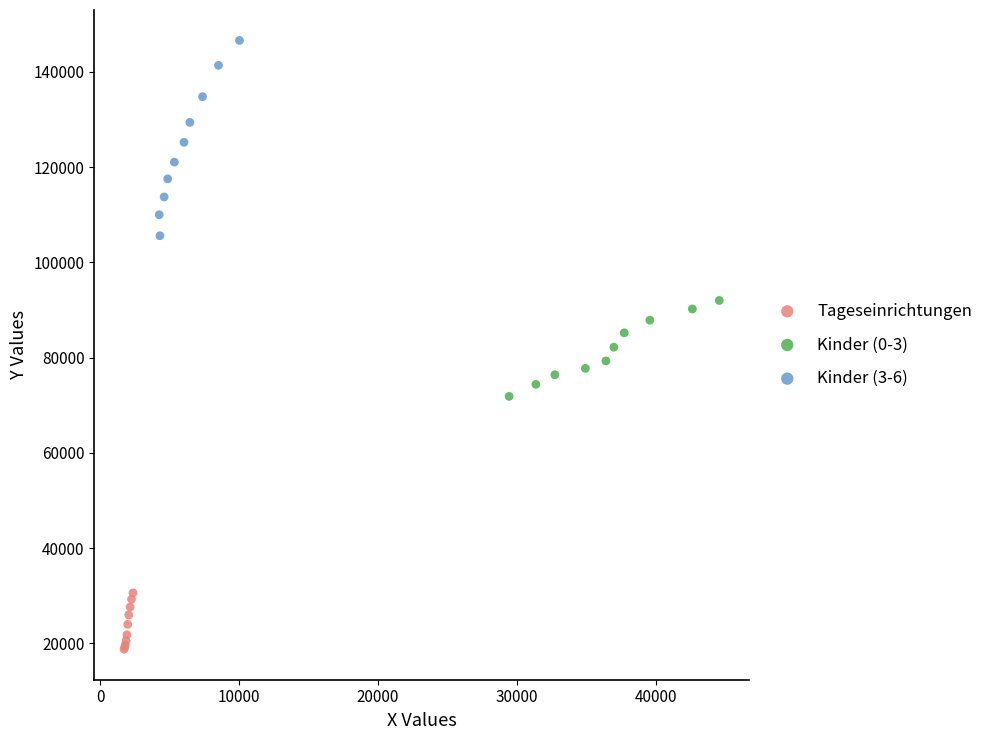

Which series reaches the minimum Y coordinate?

Tageseinrichtungen